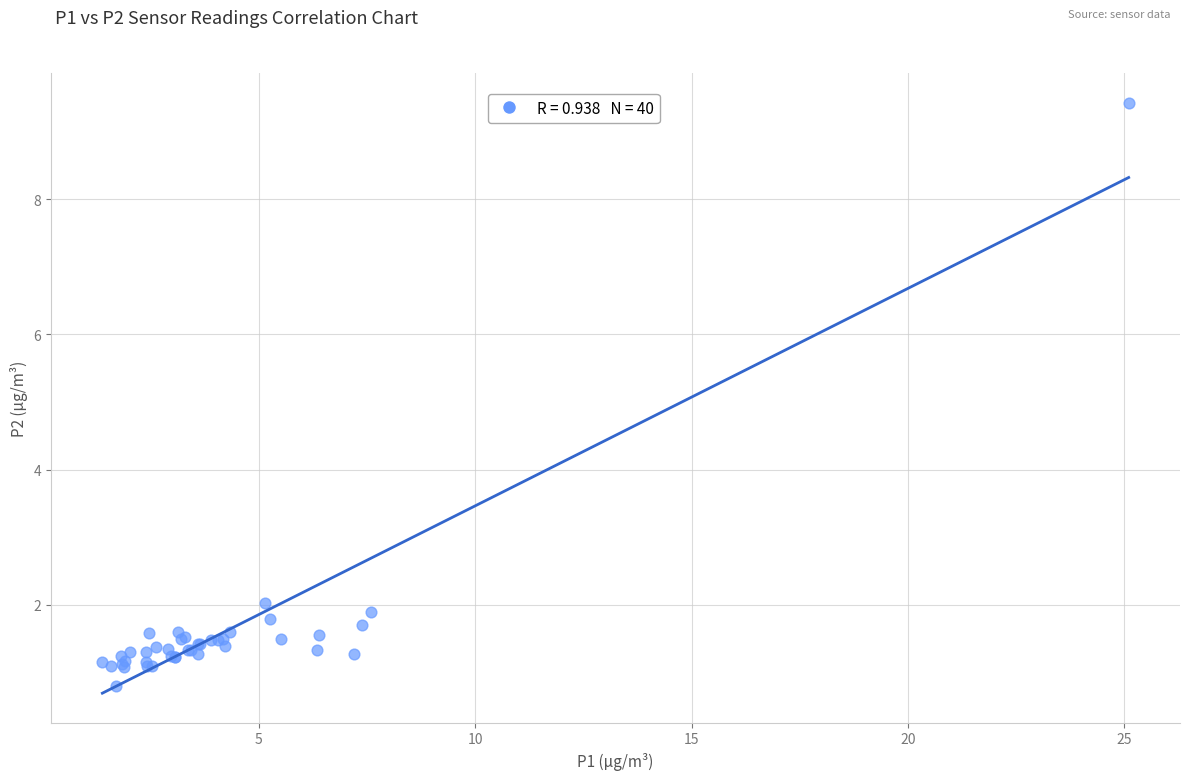

What Y value in the scatter plot is closest to 5?

2.0